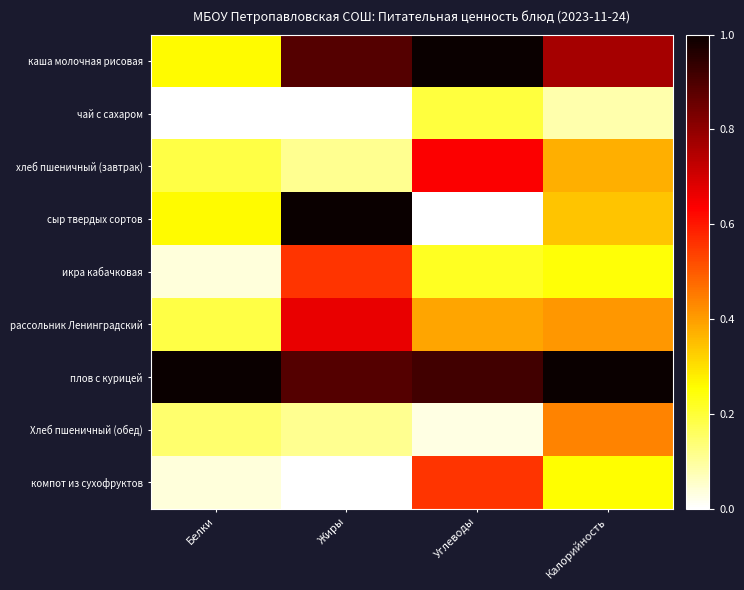

Reading left to right, what are all the values shown in this chart?

каша молочная рисовая: Белки=0.3	Жиры=0.9	Углеводы=1.0	Калорийность=0.8
чай с сахаром: Белки=0.0	Жиры=0.0	Углеводы=0.2	Калорийность=0.1
хлеб пшеничный (завтрак): Белки=0.2	Жиры=0.1	Углеводы=0.6	Калорийность=0.4
сыр твердых сортов: Белки=0.3	Жиры=1.0	Углеводы=0.0	Калорийность=0.3
икра кабачковая: Белки=0.0	Жиры=0.6	Углеводы=0.2	Калорийность=0.2
рассольник Ленинградский: Белки=0.2	Жиры=0.7	Углеводы=0.4	Калорийность=0.4
плов с курицей: Белки=1.0	Жиры=0.9	Углеводы=0.9	Калорийность=1.0
Хлеб пшеничный (обед): Белки=0.1	Жиры=0.1	Углеводы=0.0	Калорийность=0.4
компот из сухофруктов: Белки=0.0	Жиры=0.0	Углеводы=0.6	Калорийность=0.3